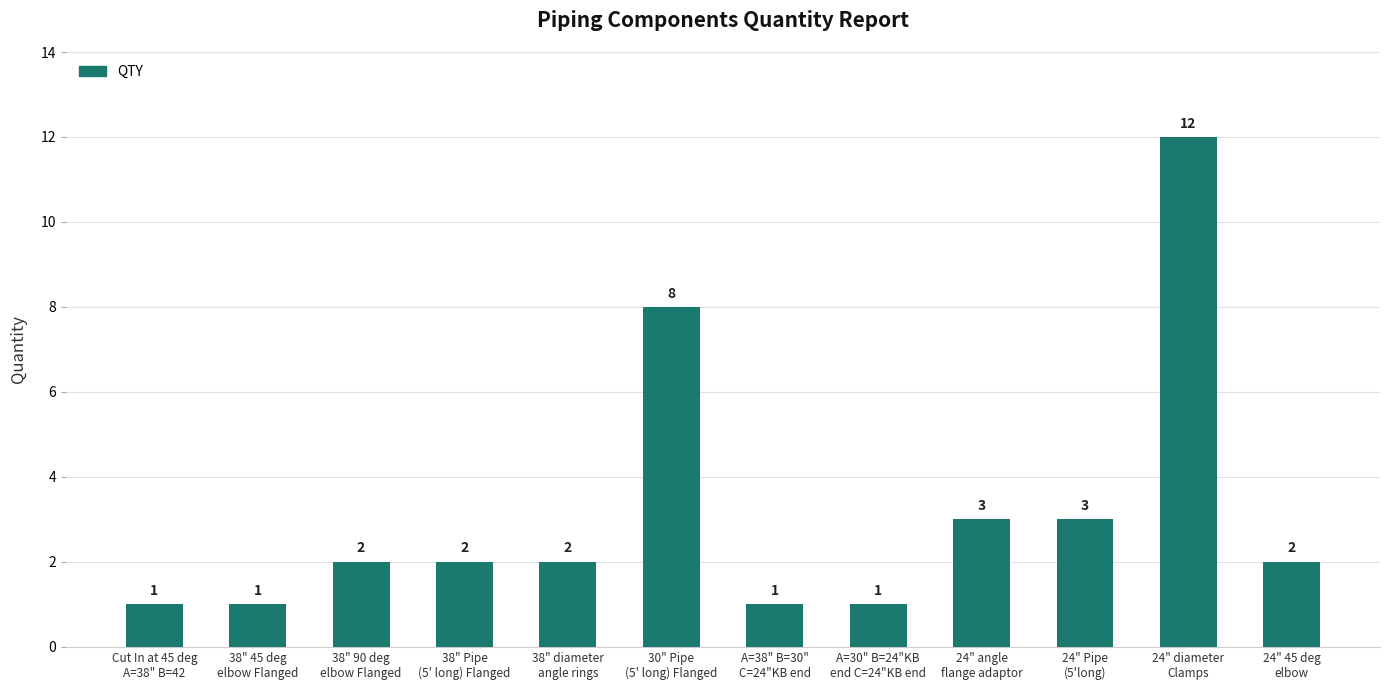

What position from the left is A=38" B=30"
C=24"KB end?

7